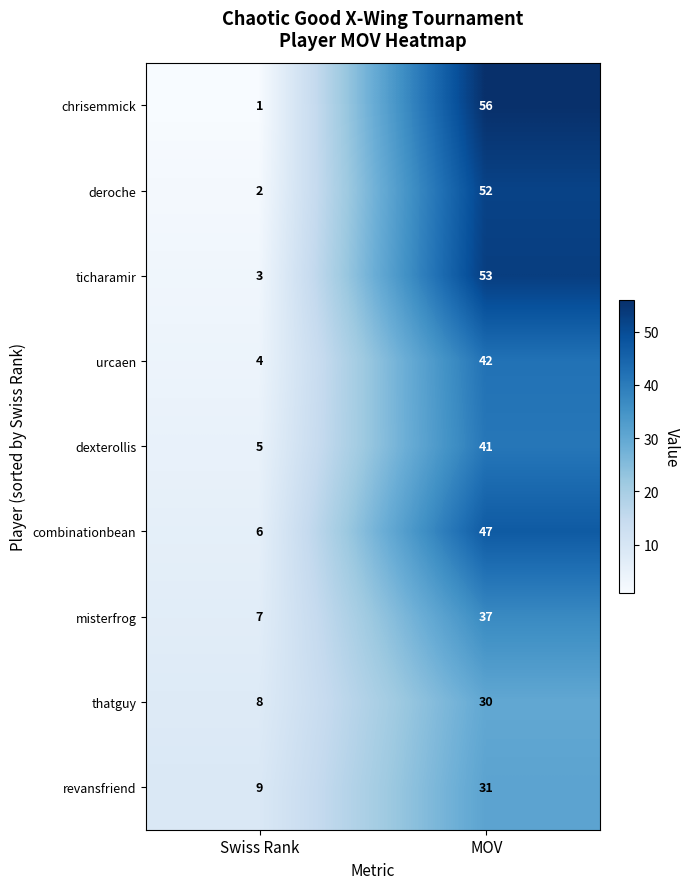

What is the difference between the maximum and minimum values in the ticharamir series?

50